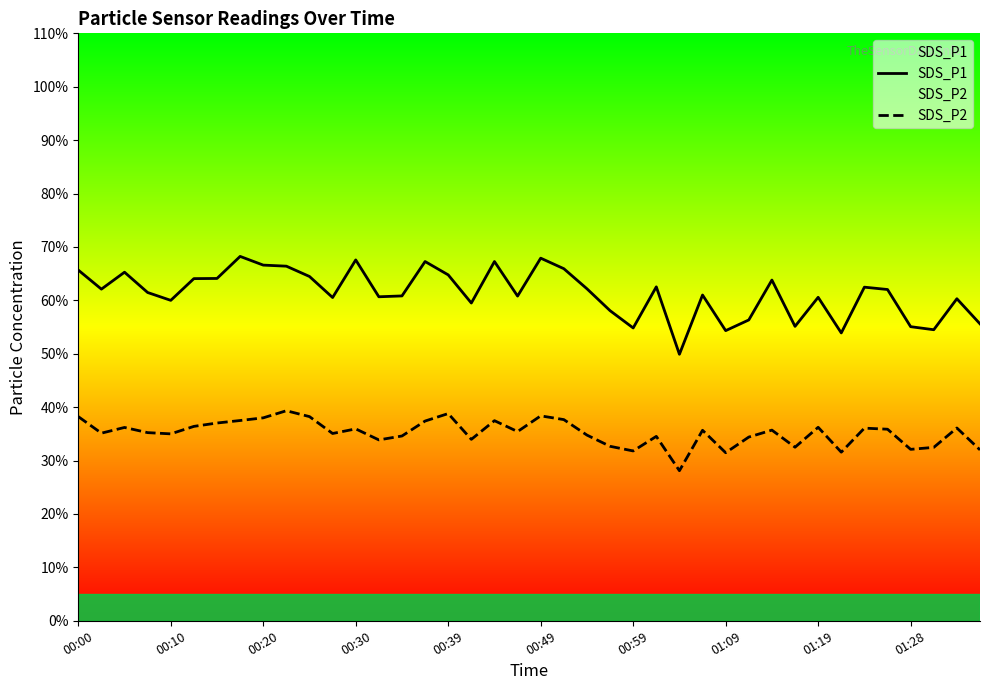

What is the minimum value for SDS_P2?

28.1